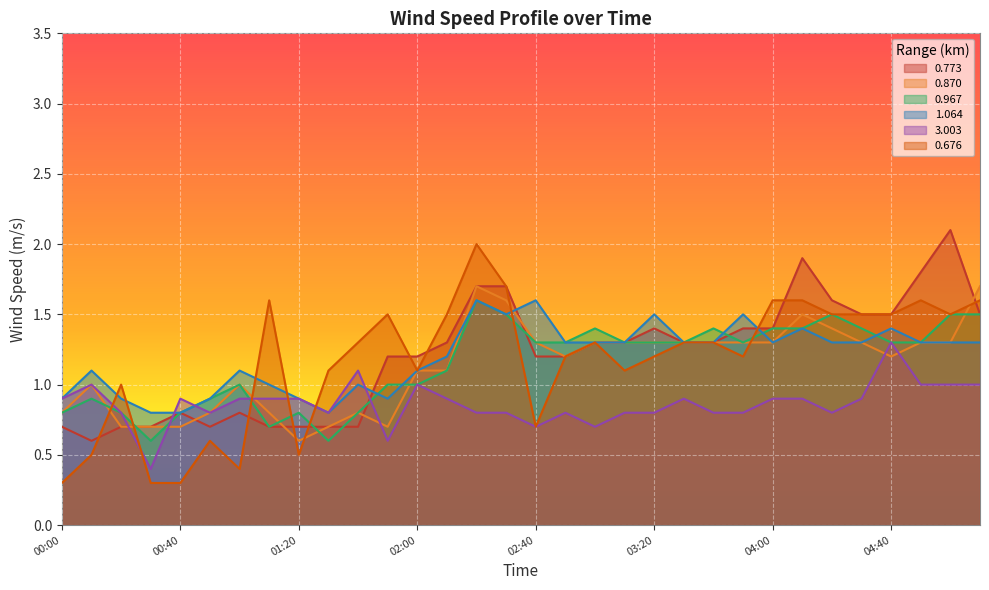

The value of 0.773 at 01:40 is 0.7. True or false?

True